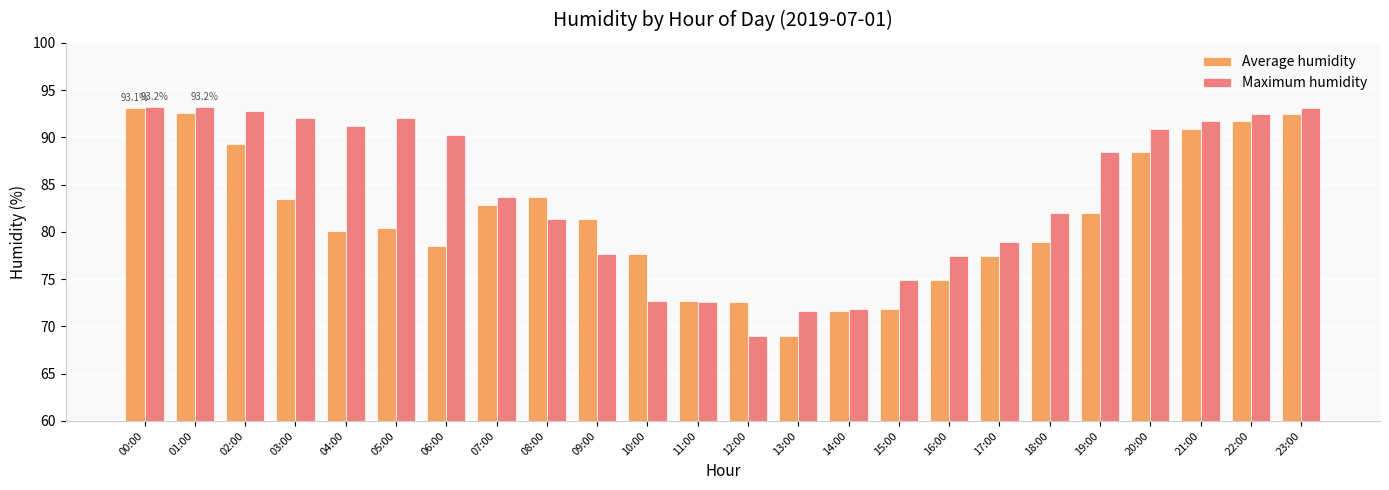

Where does the Average humidity series first go above 81?

00:00